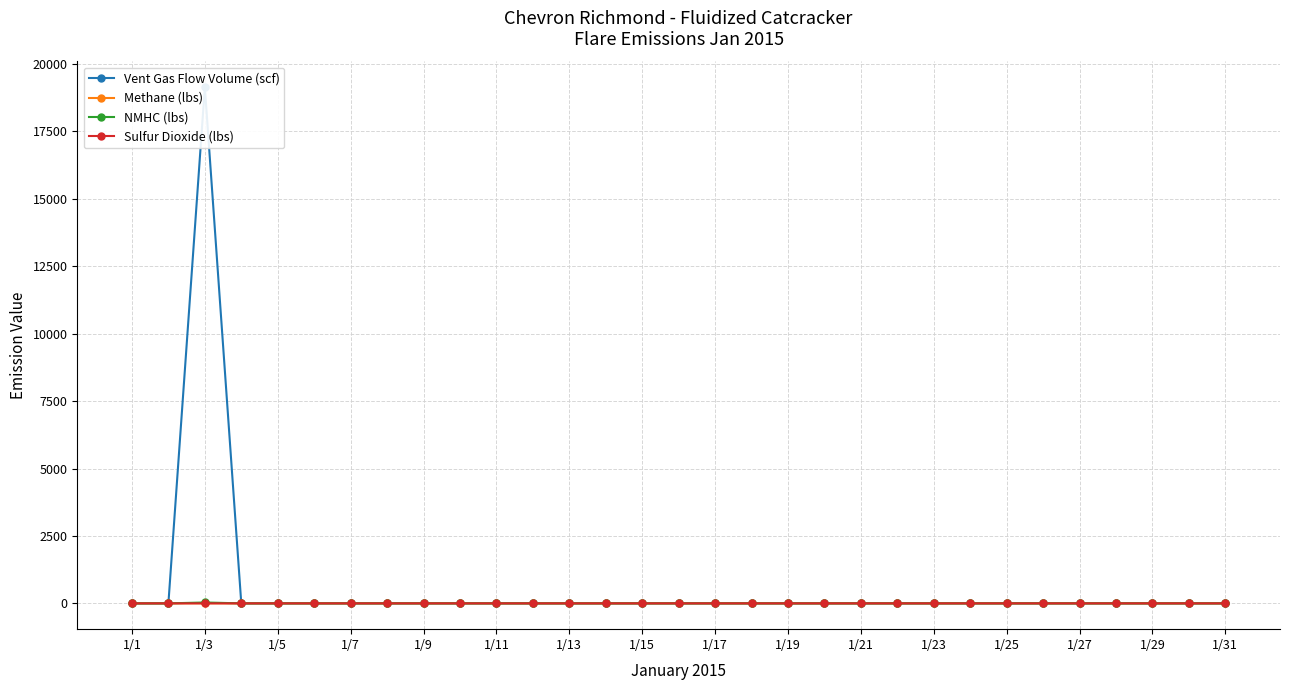

Does the chart display data point markers on the line(s)?

Yes